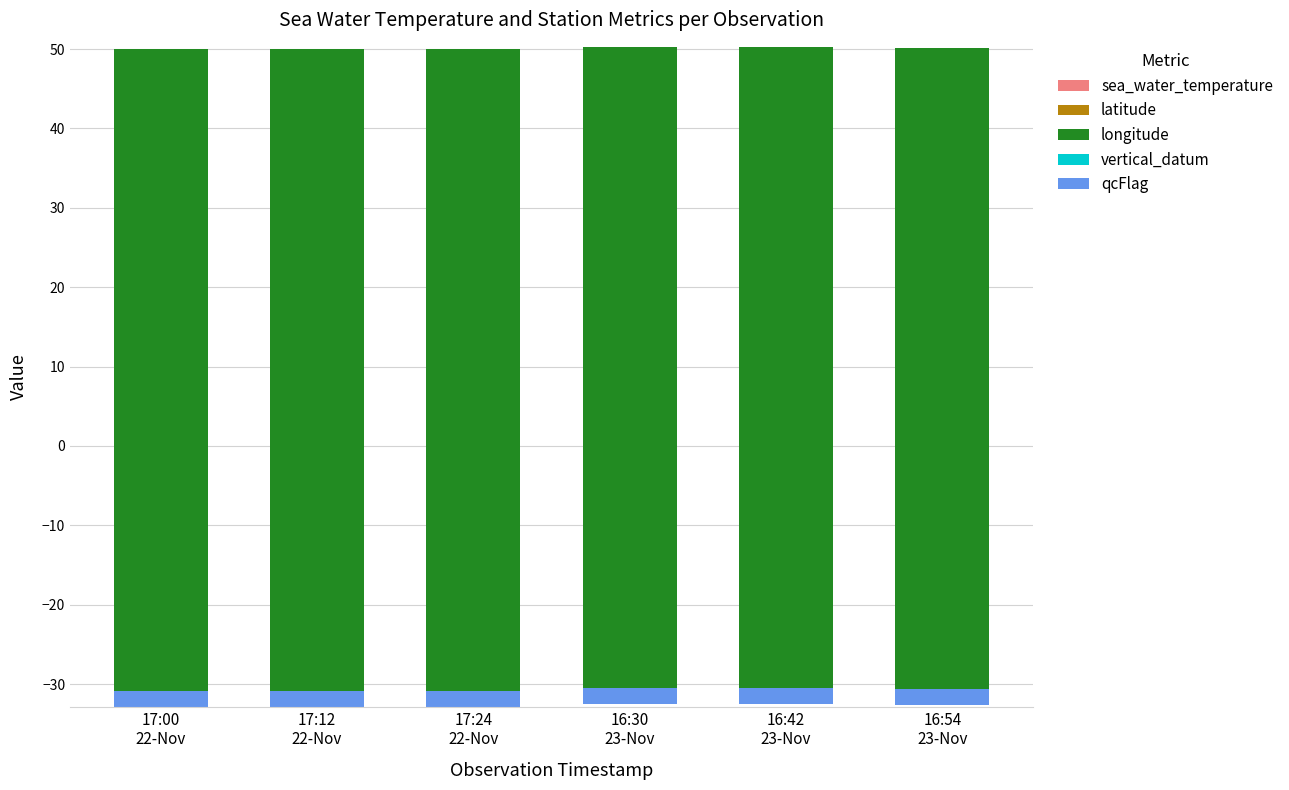

At how many categories does at least one series exceed -21?

6